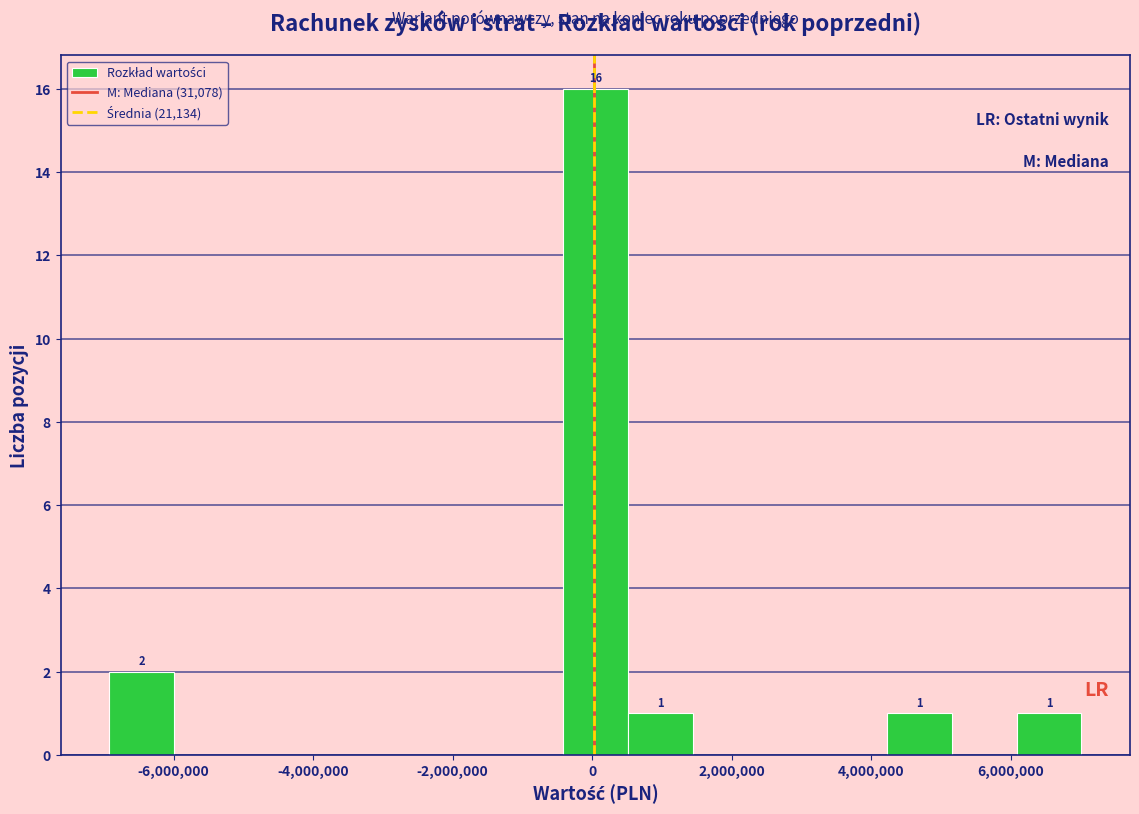

Which range on the x-axis has the tallest bar?

-400000 to 600000